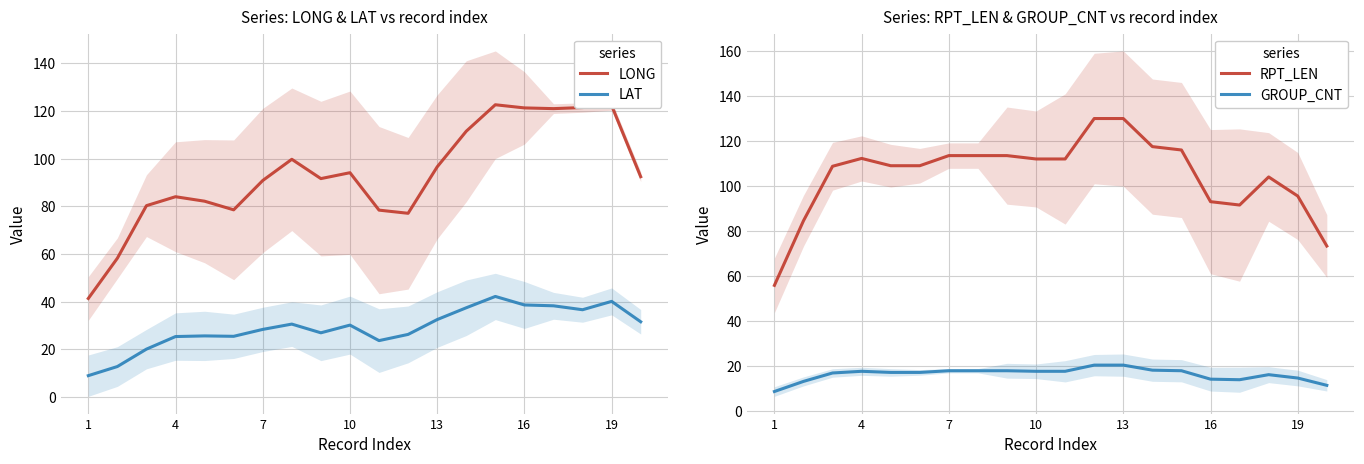

The LONG series shows 51.3 at 16. True or false?

False